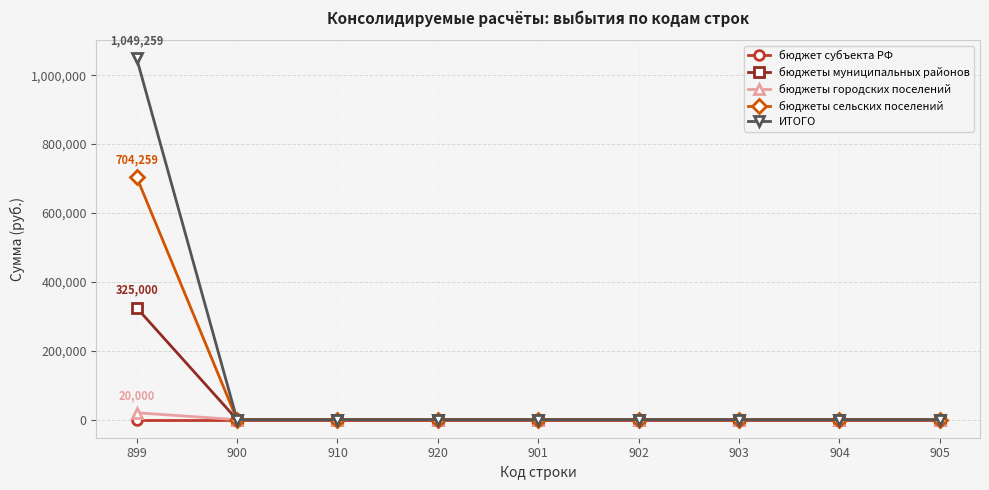

Does the chart have visible grid lines?

Yes